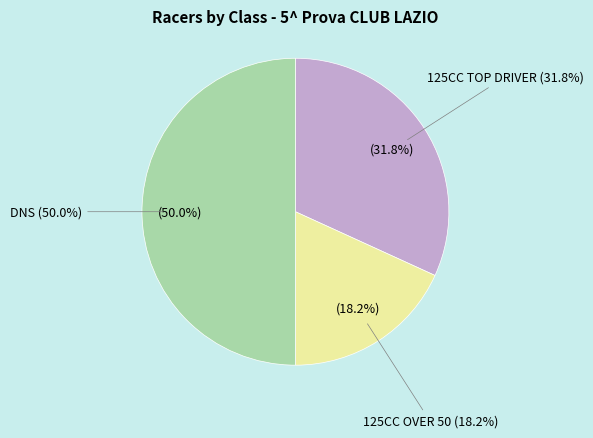

To the nearest percent, what is the average slice percentage?

33%